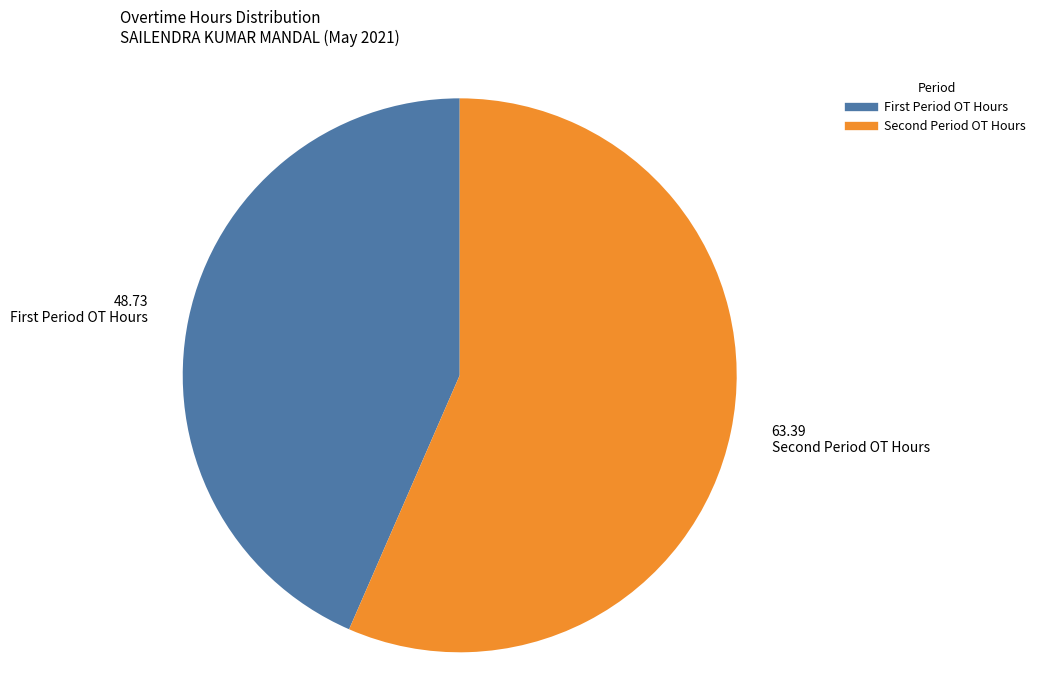

Is there a majority slice in this chart?

Yes